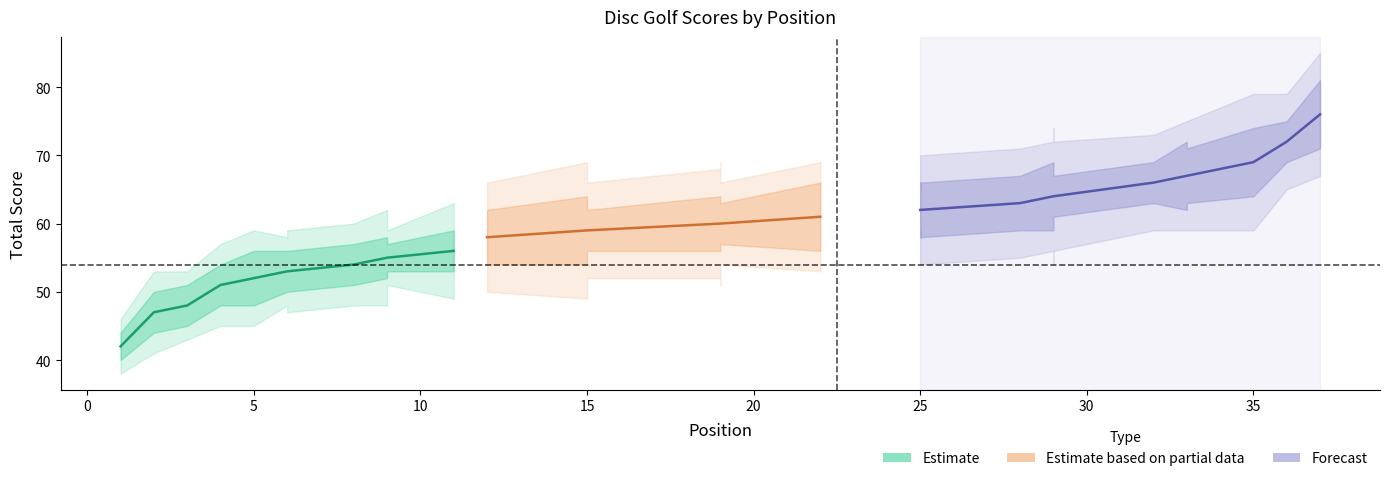

At which category is the sum across all series the highest?

37